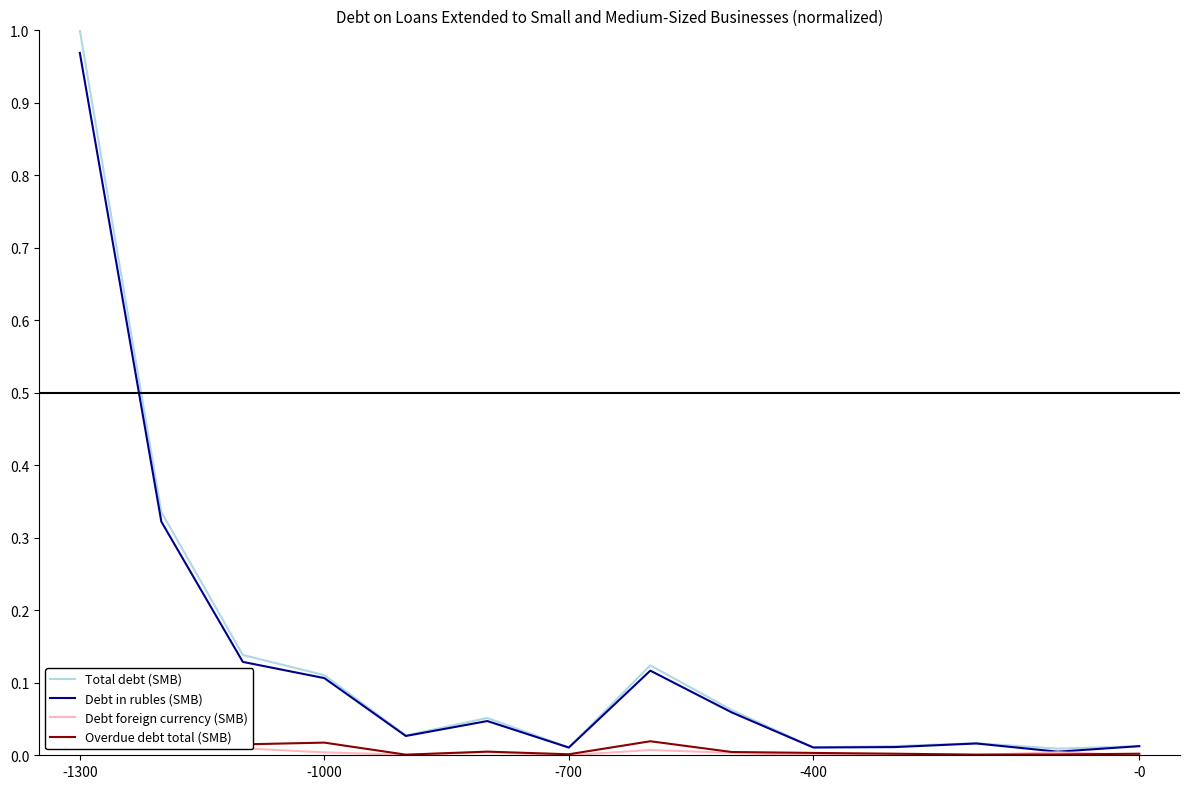

The Overdue debt total (SMB) series shows 0.0 at -1000. True or false?

True